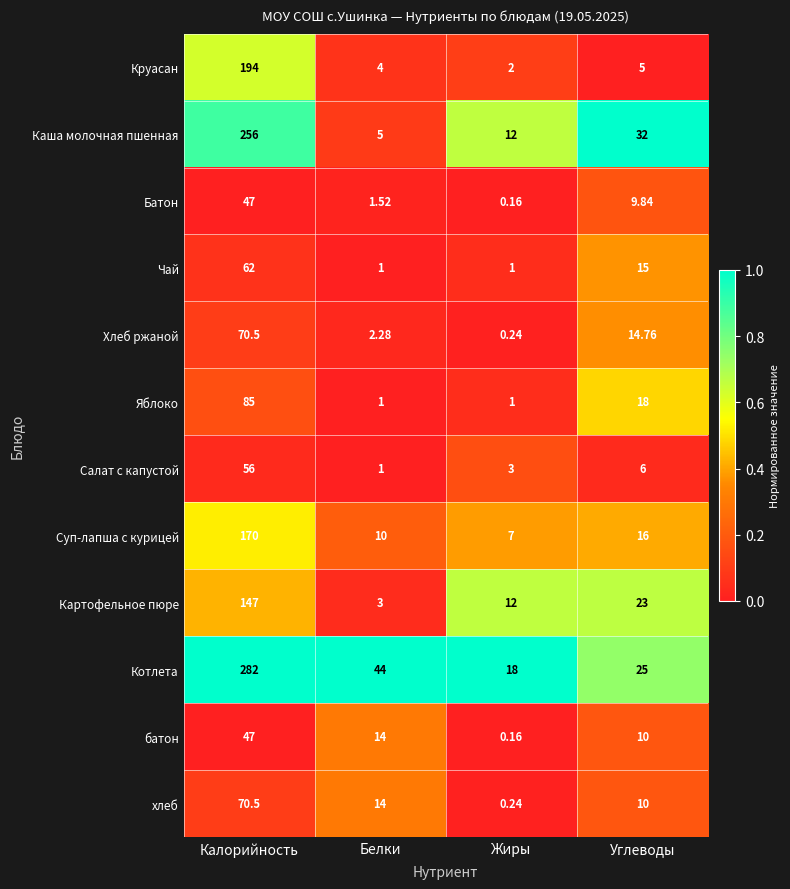

Which series has the largest range (max minus min)?

Котлета